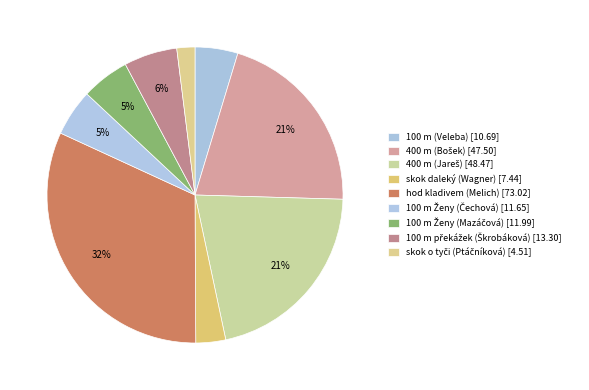

What is the change in value from hod kladivem (Melich) to 100 m překážek (Škrobáková)?

-59.7